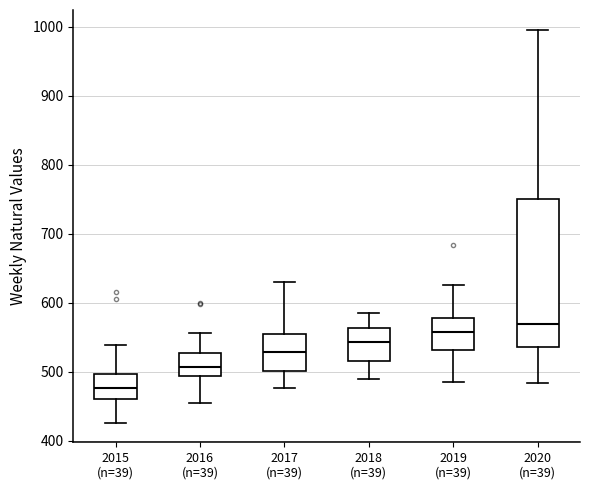

Reading left to right, transcribe this box plot: for each box, give where its median line is, the range the box spans, and where its two whiskers end, as read against the y-axis. The values are not printed on the chart, so give them approximately, as read against the axis.

2015 (n=39): median 480, box 460 to 500, whiskers 430 to 540
2016 (n=39): median 510, box 490 to 530, whiskers 450 to 560
2017 (n=39): median 530, box 500 to 550, whiskers 480 to 630
2018 (n=39): median 540, box 520 to 560, whiskers 490 to 590
2019 (n=39): median 560, box 530 to 580, whiskers 490 to 630
2020 (n=39): median 570, box 540 to 750, whiskers 480 to 1000